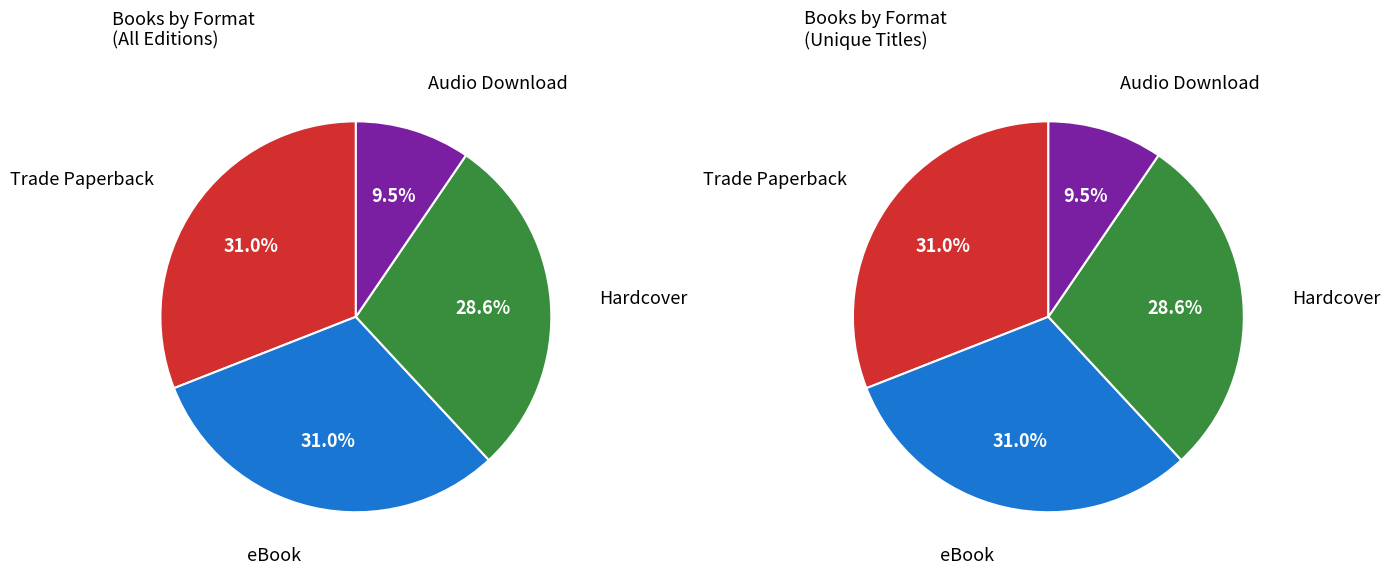

To the nearest percent, what portion does Trade Paperback represent?

31%